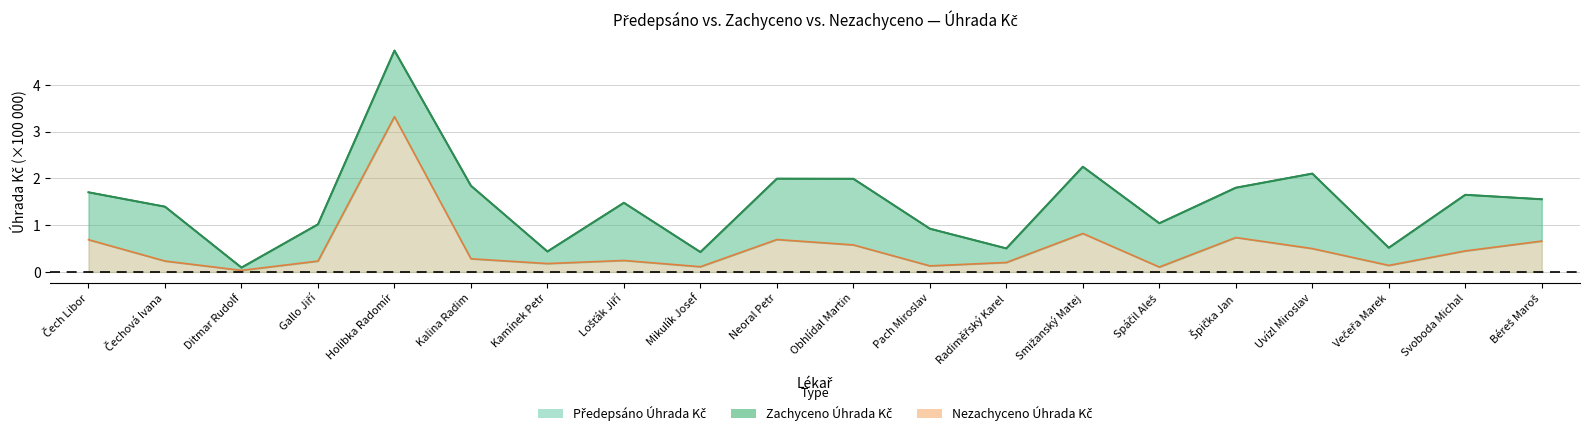

True or false: Nezachyceno Úhrada Kč has more than 2 interior local peaks.

True